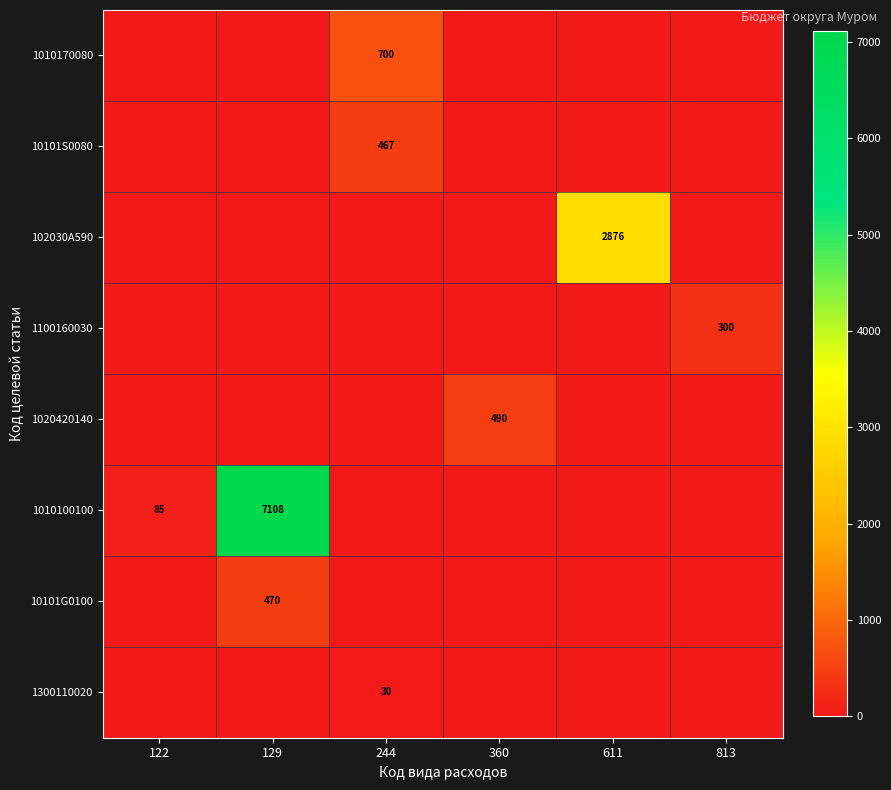

The value of 1020420140 at 360 is 490. True or false?

True